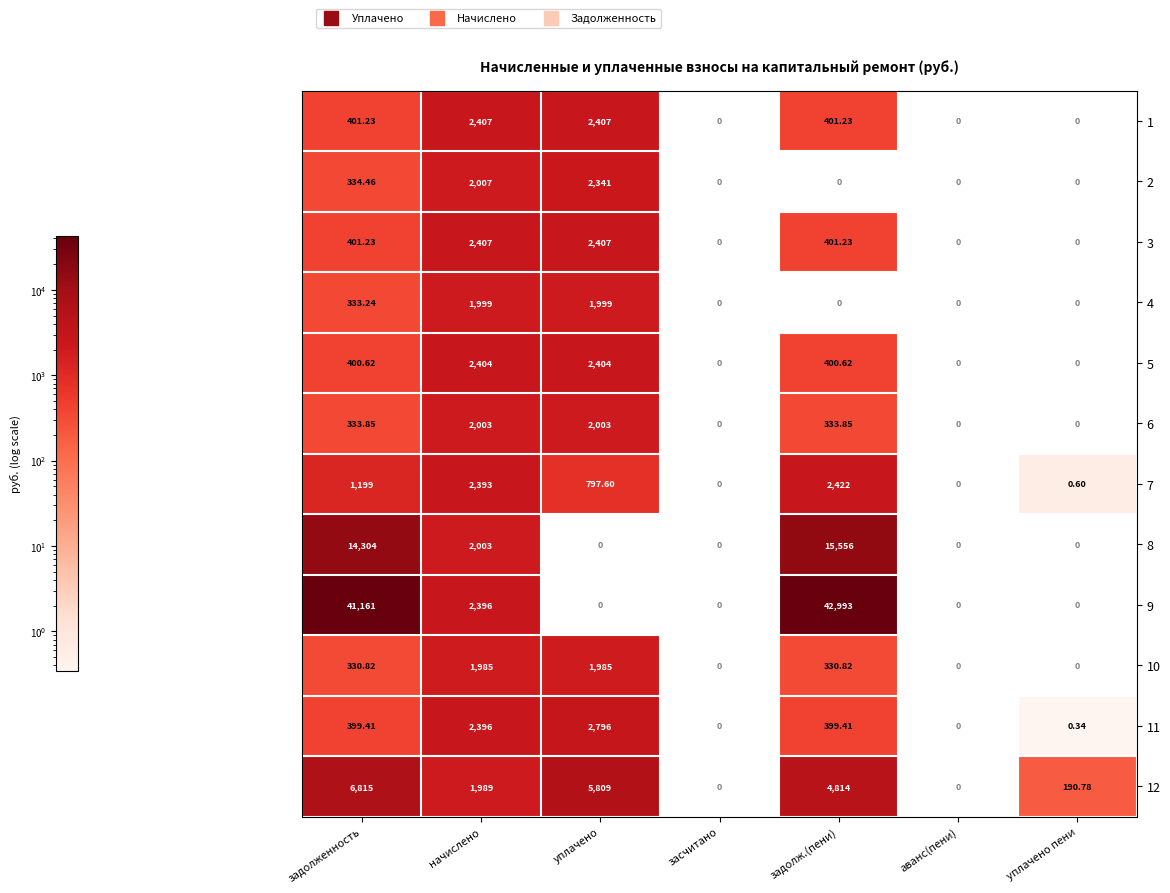

How many series are shown in this chart?

12